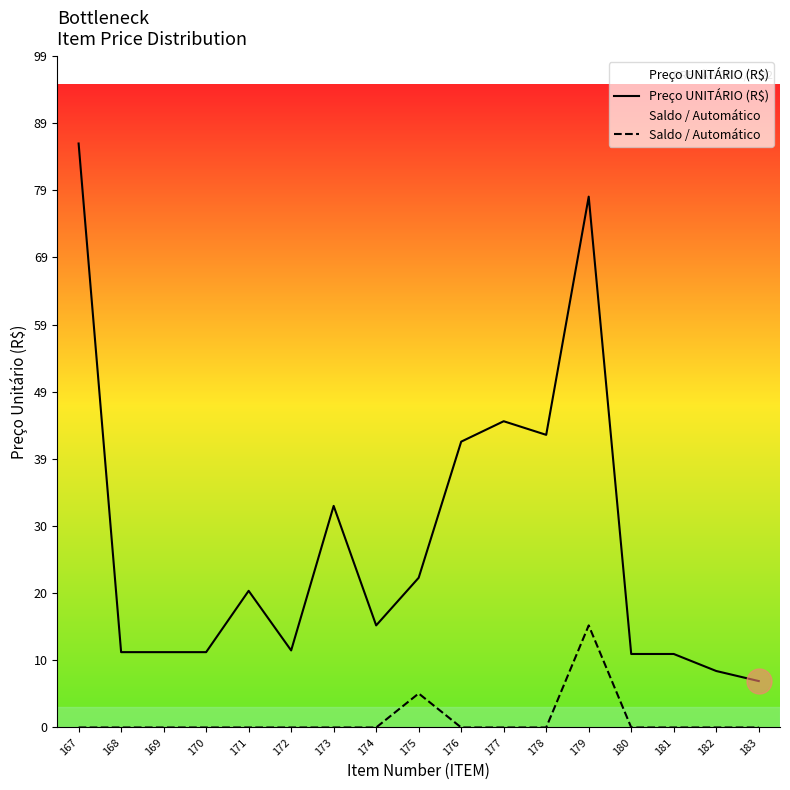

What is the total value across all series at 180?

10.8